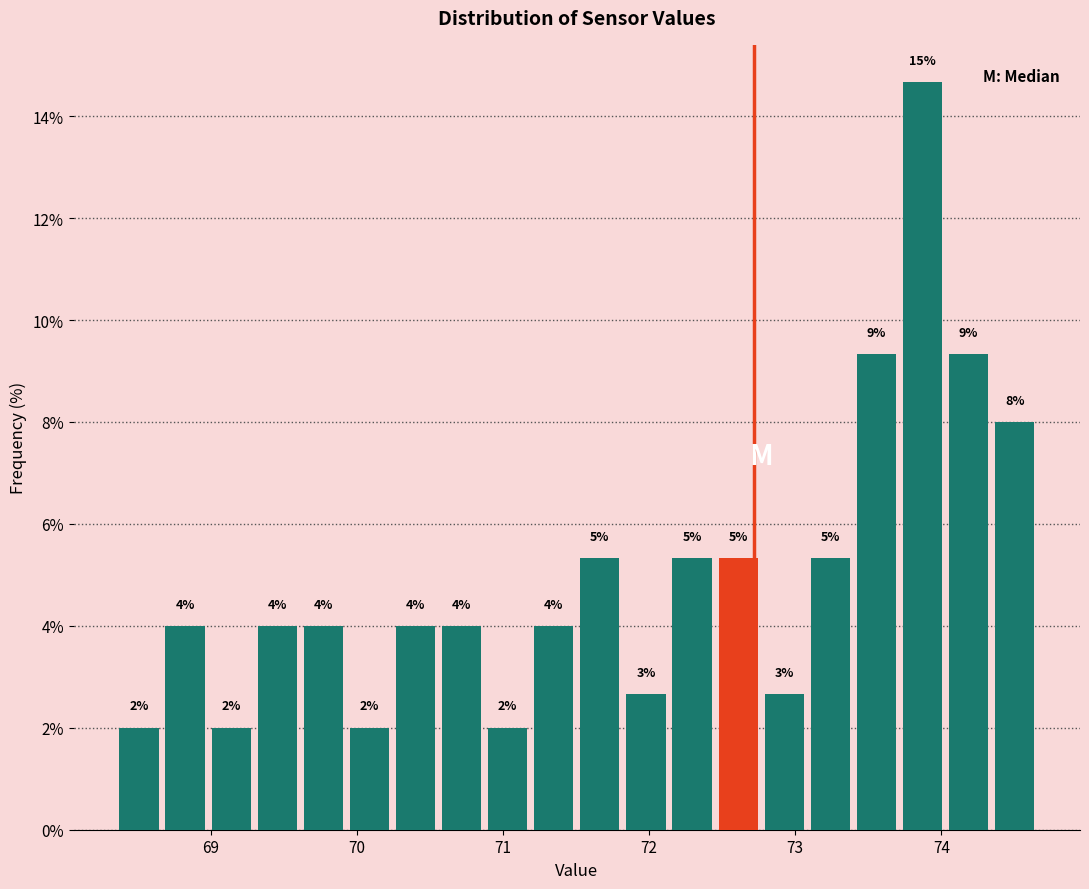

Around what value on the x-axis is the tallest bar? Give the approximate position of its centre, as read against the axis.

73.9